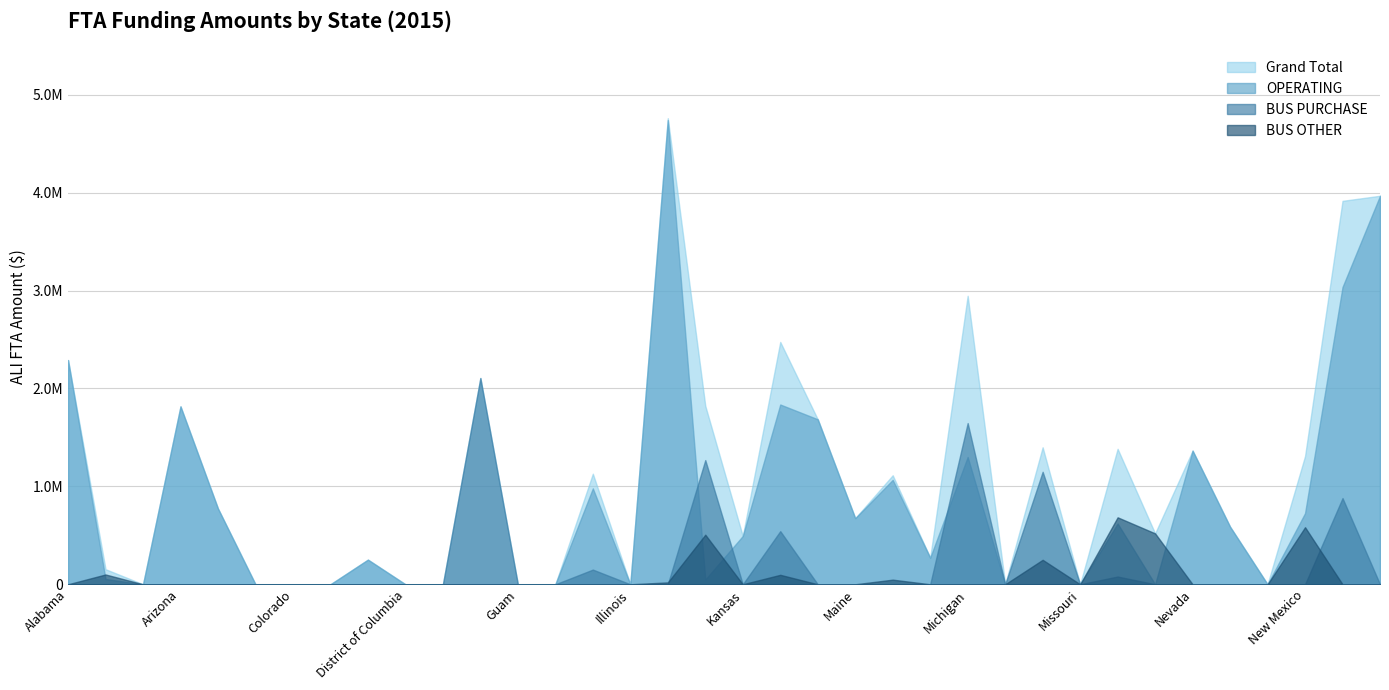

Does the chart have visible grid lines?

Yes